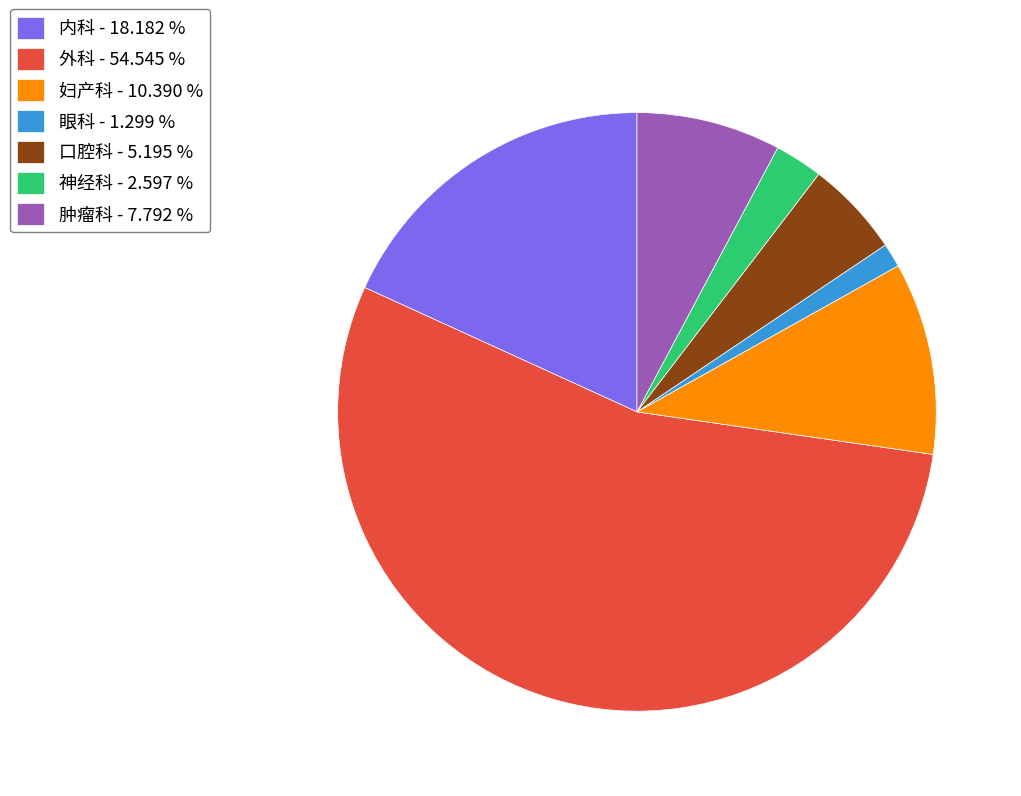

Is it true that 妇产科 is 22% of the pie?

False